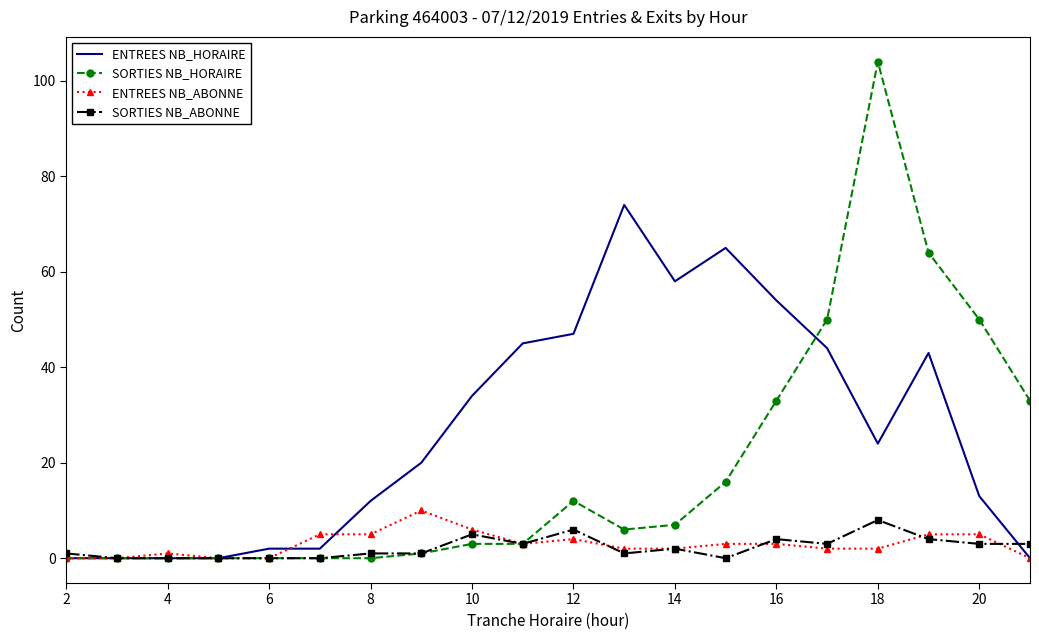

Which series has the largest range (max minus min)?

SORTIES NB_HORAIRE